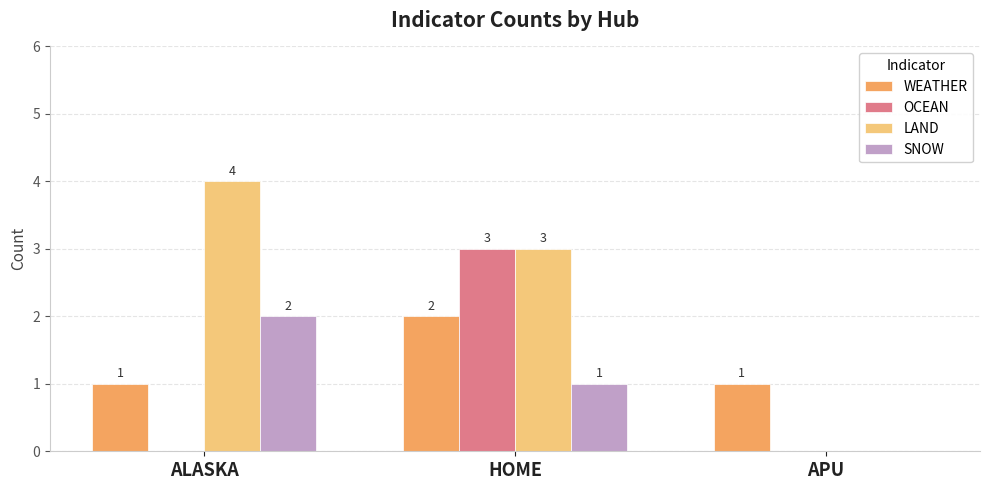

At which category is the sum across all series the highest?

HOME